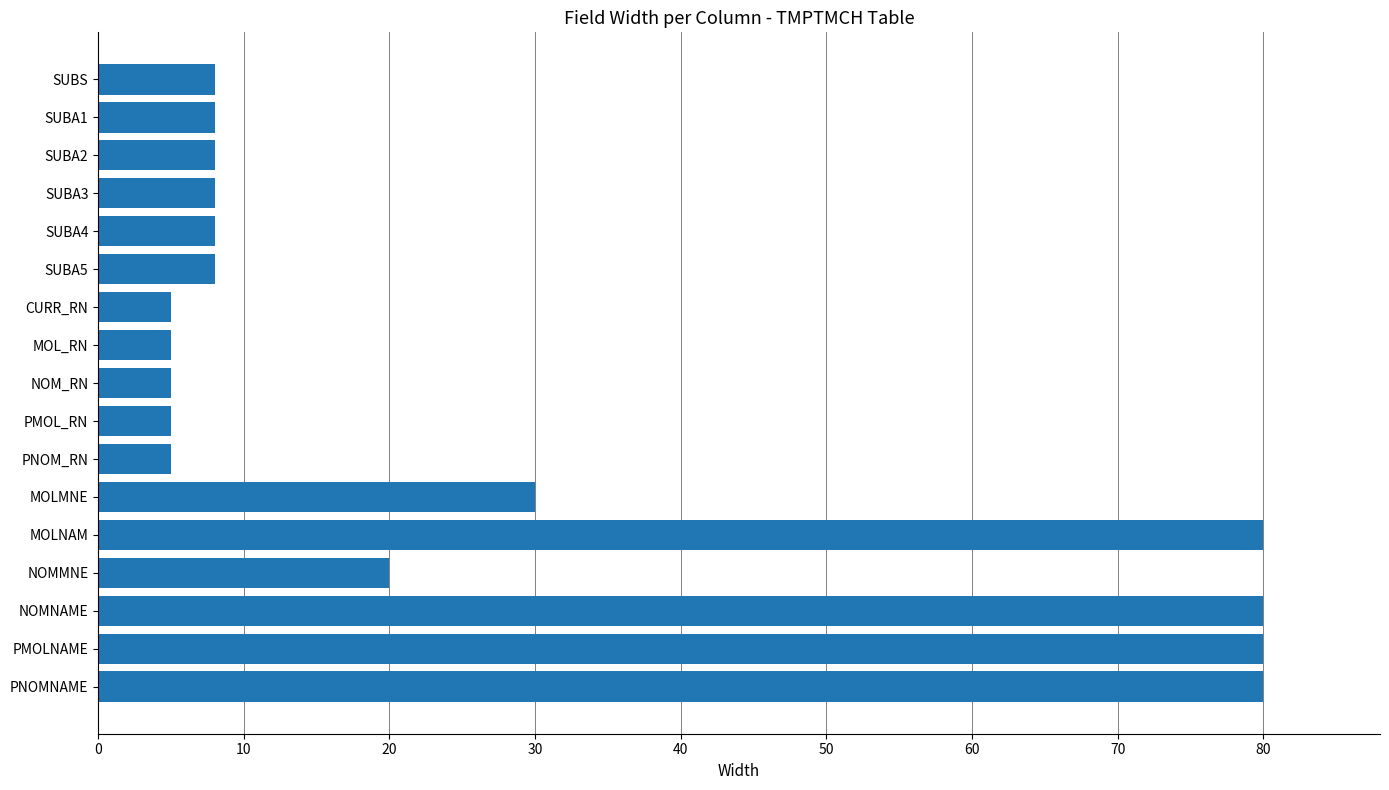

What is the ratio of the value at PMOLNAME to the value at SUBA4?

10.0